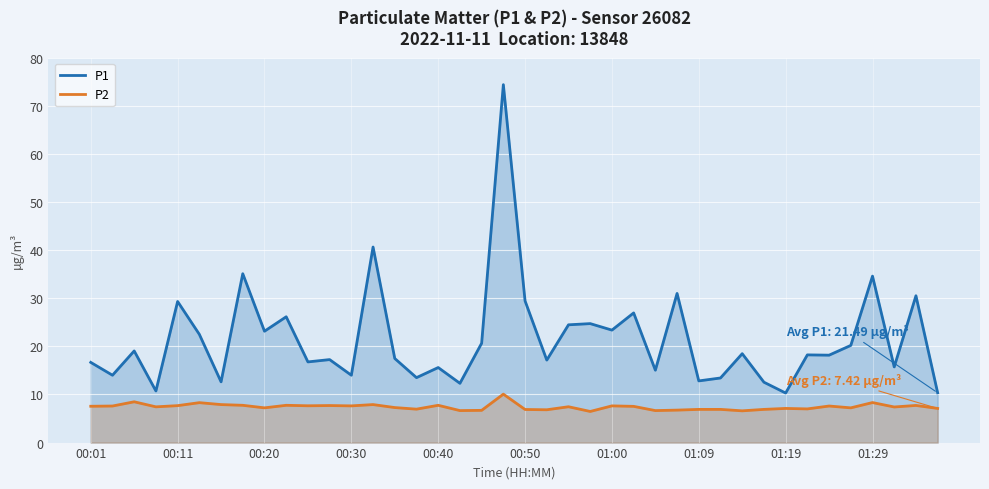

Rank the series by their average value, from highest to lowest.

P1, P2